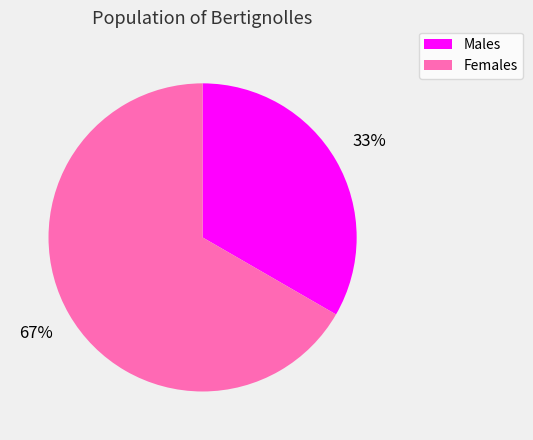

Which slice is the smallest?

Males